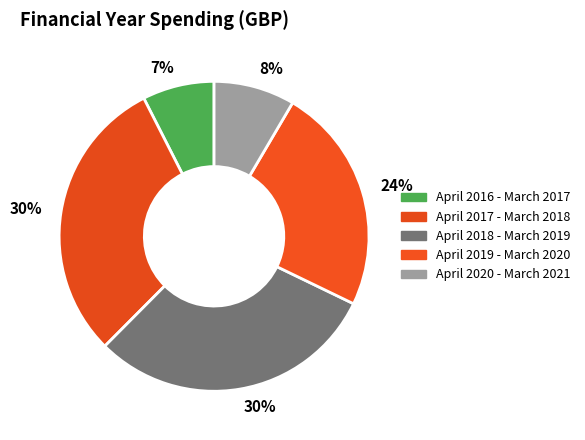

True or false: April 2017 - March 2018 accounts for 43% of the total.

False